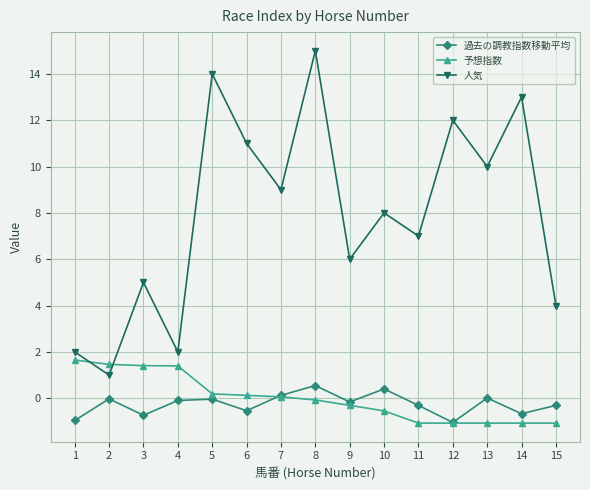

How many lines are shown in the chart?

3